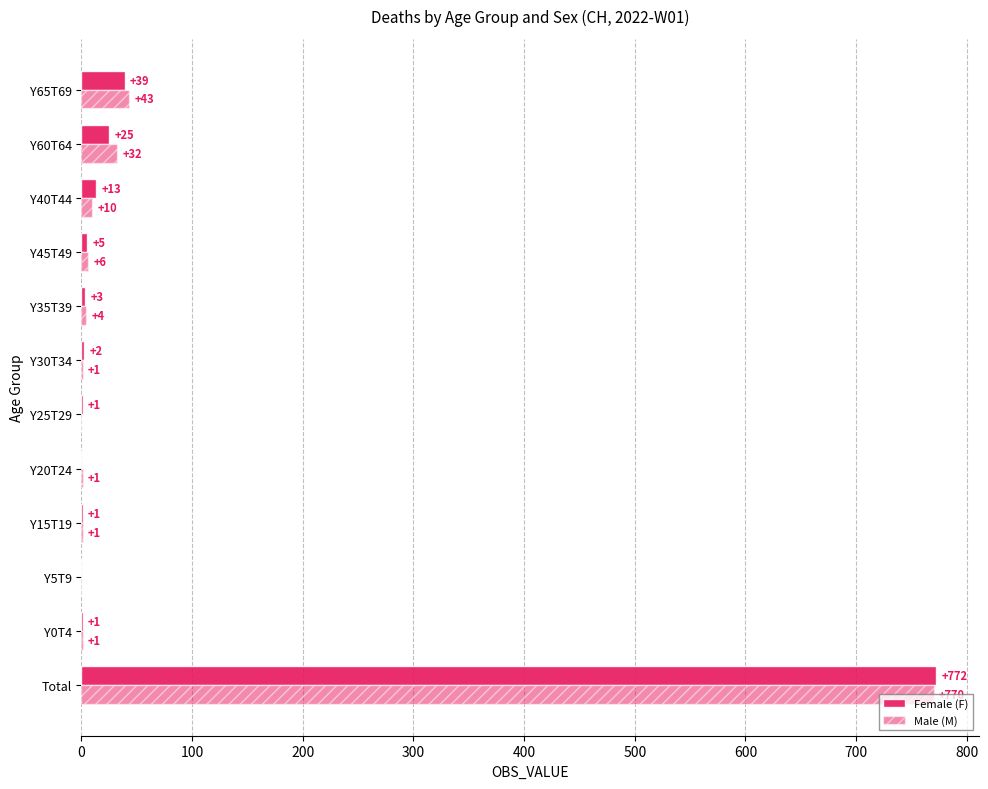

How many positive values does the Male (M) series have?

10